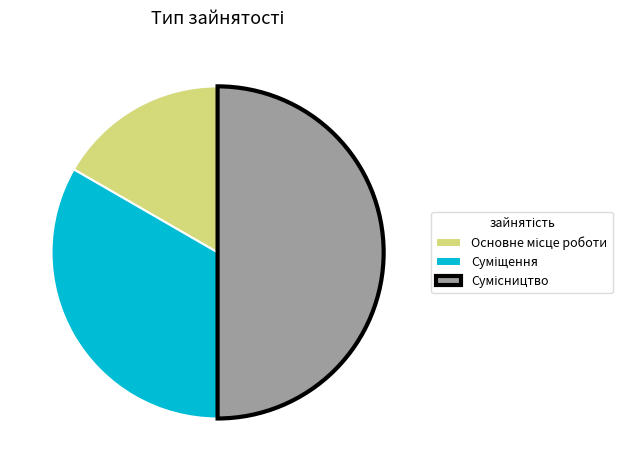

True or false: Сумісництво accounts for 42% of the total.

False